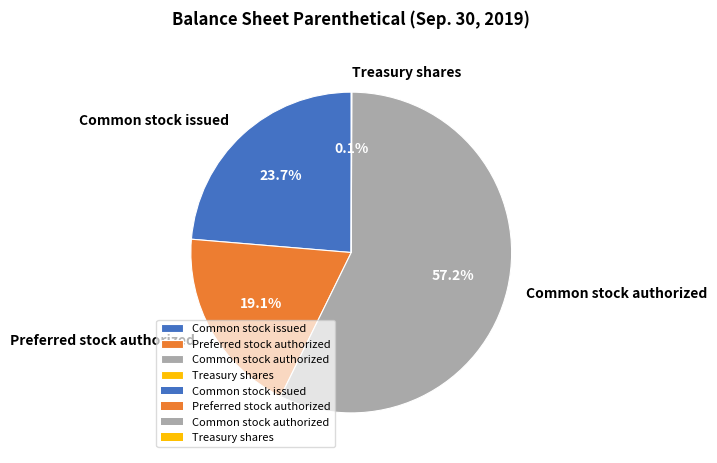

To the nearest percent, what is the difference between the Common stock authorized and Preferred stock authorized slice percentages?

38%